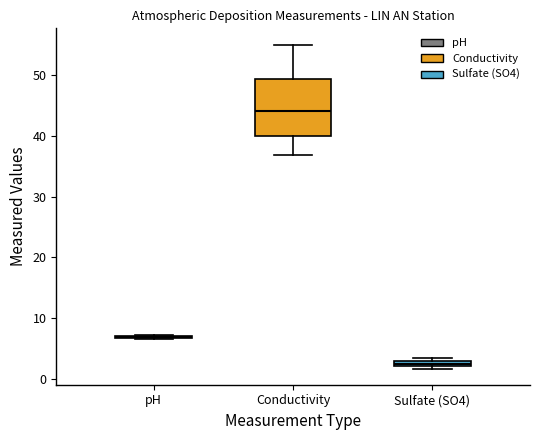

Where does the median line of the box for Conductivity sit on the y-axis? The values are not printed on the chart, so give them approximately, as read against the axis.

44